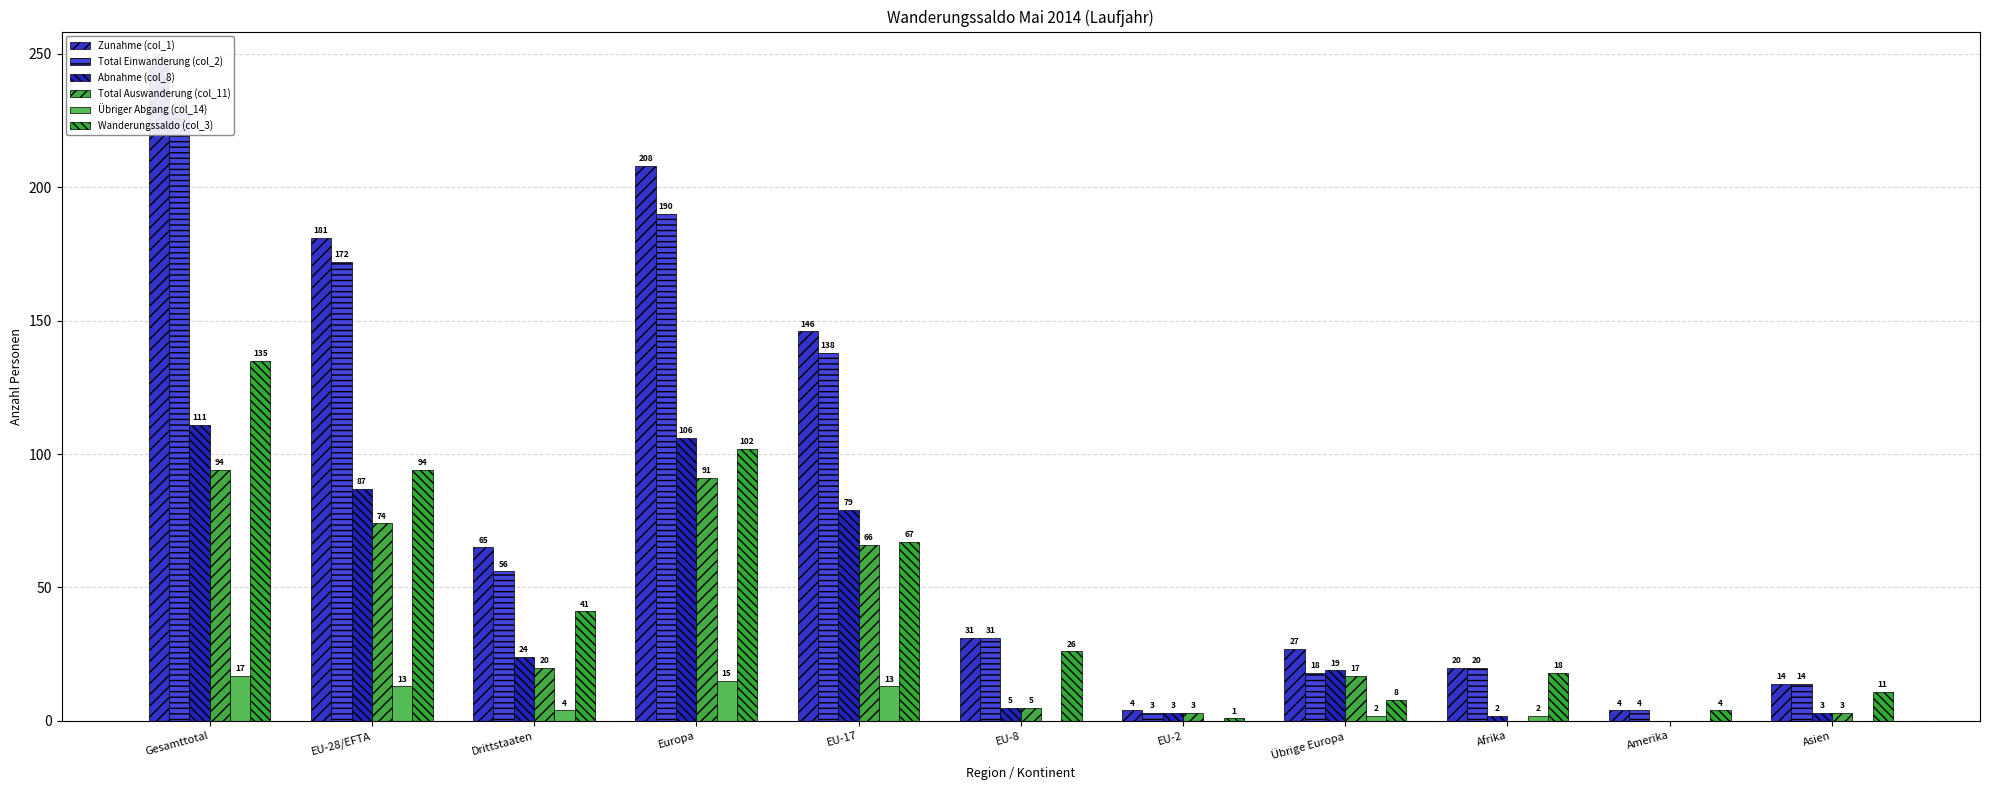

Reading left to right, list all the values displayed in this chart.

Zunahme (col_1): Gesamttotal=246	EU-28/EFTA=181	Drittstaaten=65	Europa=208	EU-17=146	EU-8=31	EU-2=4	Übrige Europa=27	Afrika=20	Amerika=4	Asien=14
Total Einwanderung (col_2): Gesamttotal=228	EU-28/EFTA=172	Drittstaaten=56	Europa=190	EU-17=138	EU-8=31	EU-2=3	Übrige Europa=18	Afrika=20	Amerika=4	Asien=14
Abnahme (col_8): Gesamttotal=111	EU-28/EFTA=87	Drittstaaten=24	Europa=106	EU-17=79	EU-8=5	EU-2=3	Übrige Europa=19	Afrika=2	Amerika=0	Asien=3
Total Auswanderung (col_11): Gesamttotal=94	EU-28/EFTA=74	Drittstaaten=20	Europa=91	EU-17=66	EU-8=5	EU-2=3	Übrige Europa=17	Afrika=0	Amerika=0	Asien=3
Übriger Abgang (col_14): Gesamttotal=17	EU-28/EFTA=13	Drittstaaten=4	Europa=15	EU-17=13	EU-8=0	EU-2=0	Übrige Europa=2	Afrika=2	Amerika=0	Asien=0
Wanderungssaldo (col_3): Gesamttotal=135	EU-28/EFTA=94	Drittstaaten=41	Europa=102	EU-17=67	EU-8=26	EU-2=1	Übrige Europa=8	Afrika=18	Amerika=4	Asien=11